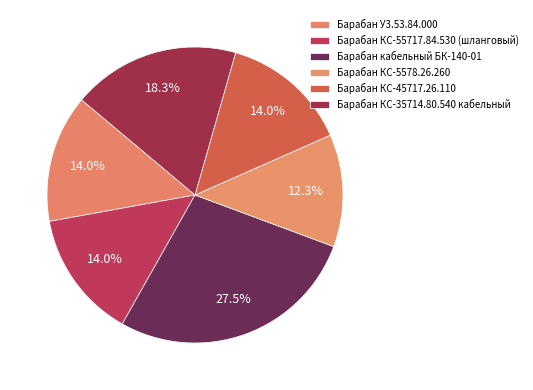

Is there a majority slice in this chart?

No